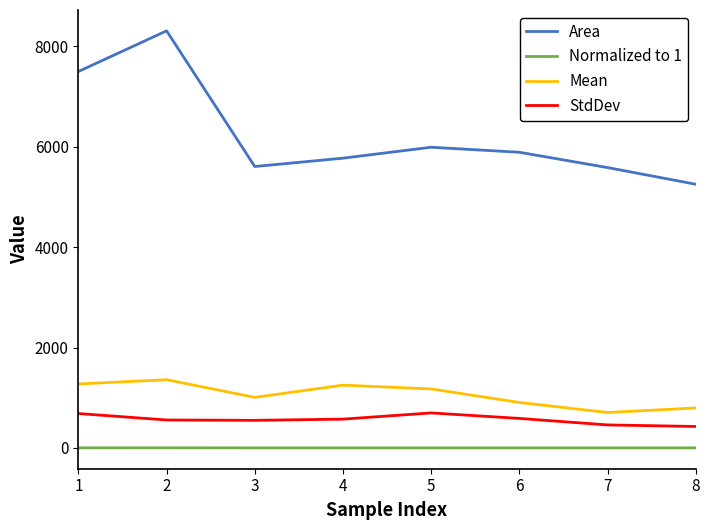

What are all the series names shown in the legend?

Area, Normalized to 1, Mean, StdDev